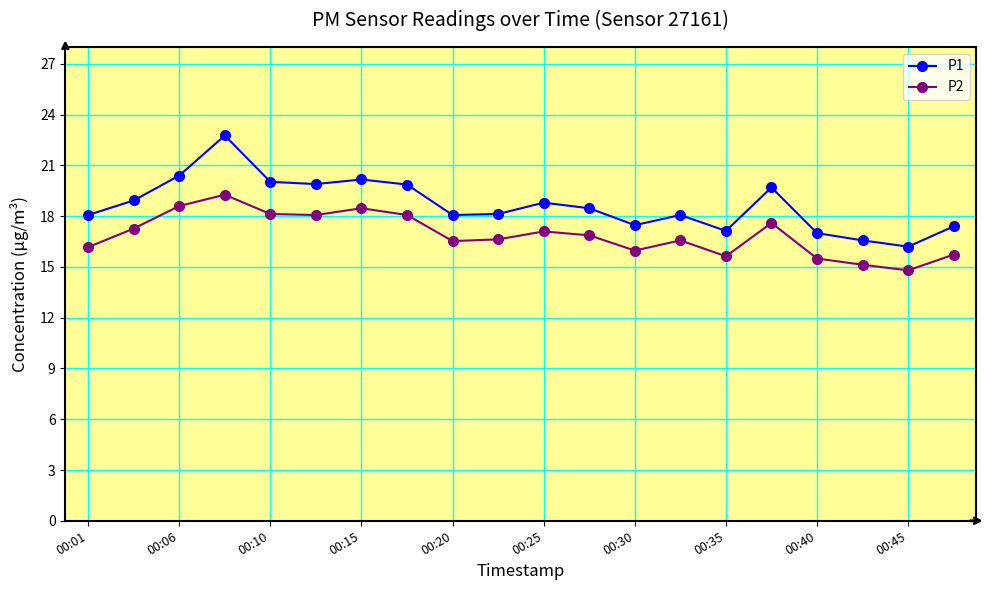

What is the highest value of the P2 series?

19.3